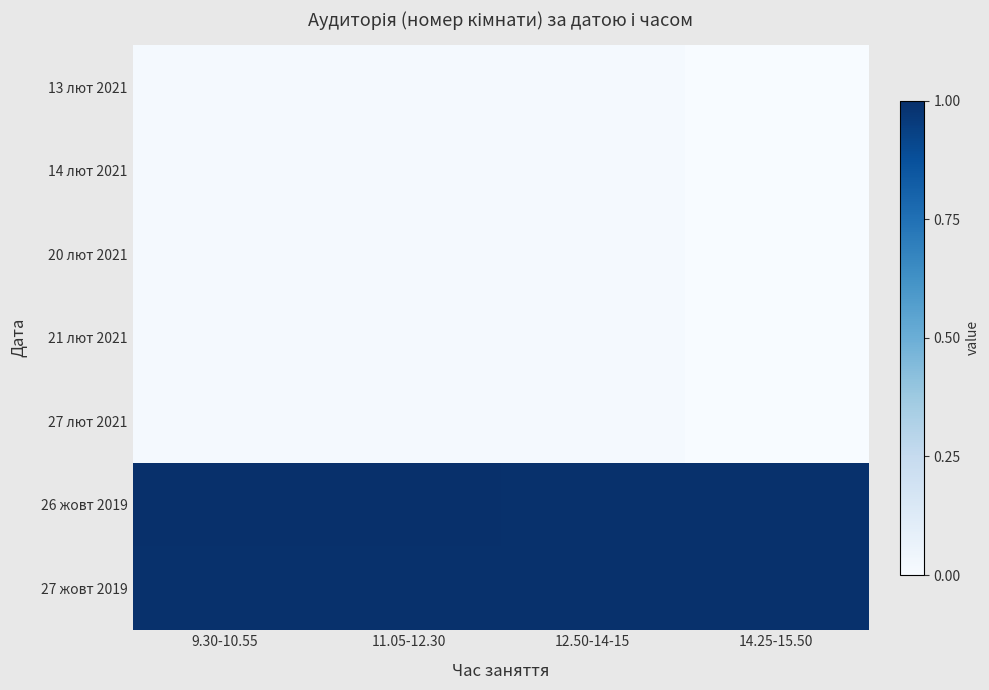

What is the spread (max minus min) of values at 9.30-10.55?

1.0